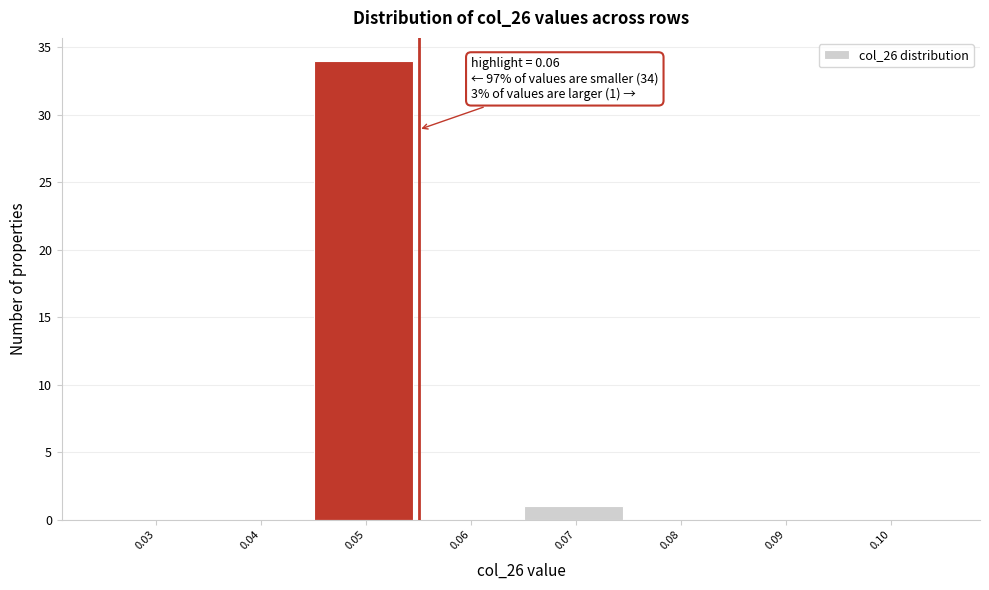

Reading right to left, list all the values displayed in this chart.

0.10=0	0.09=0	0.08=0	0.07=1	0.06=0	0.05=34	0.04=0	0.03=0